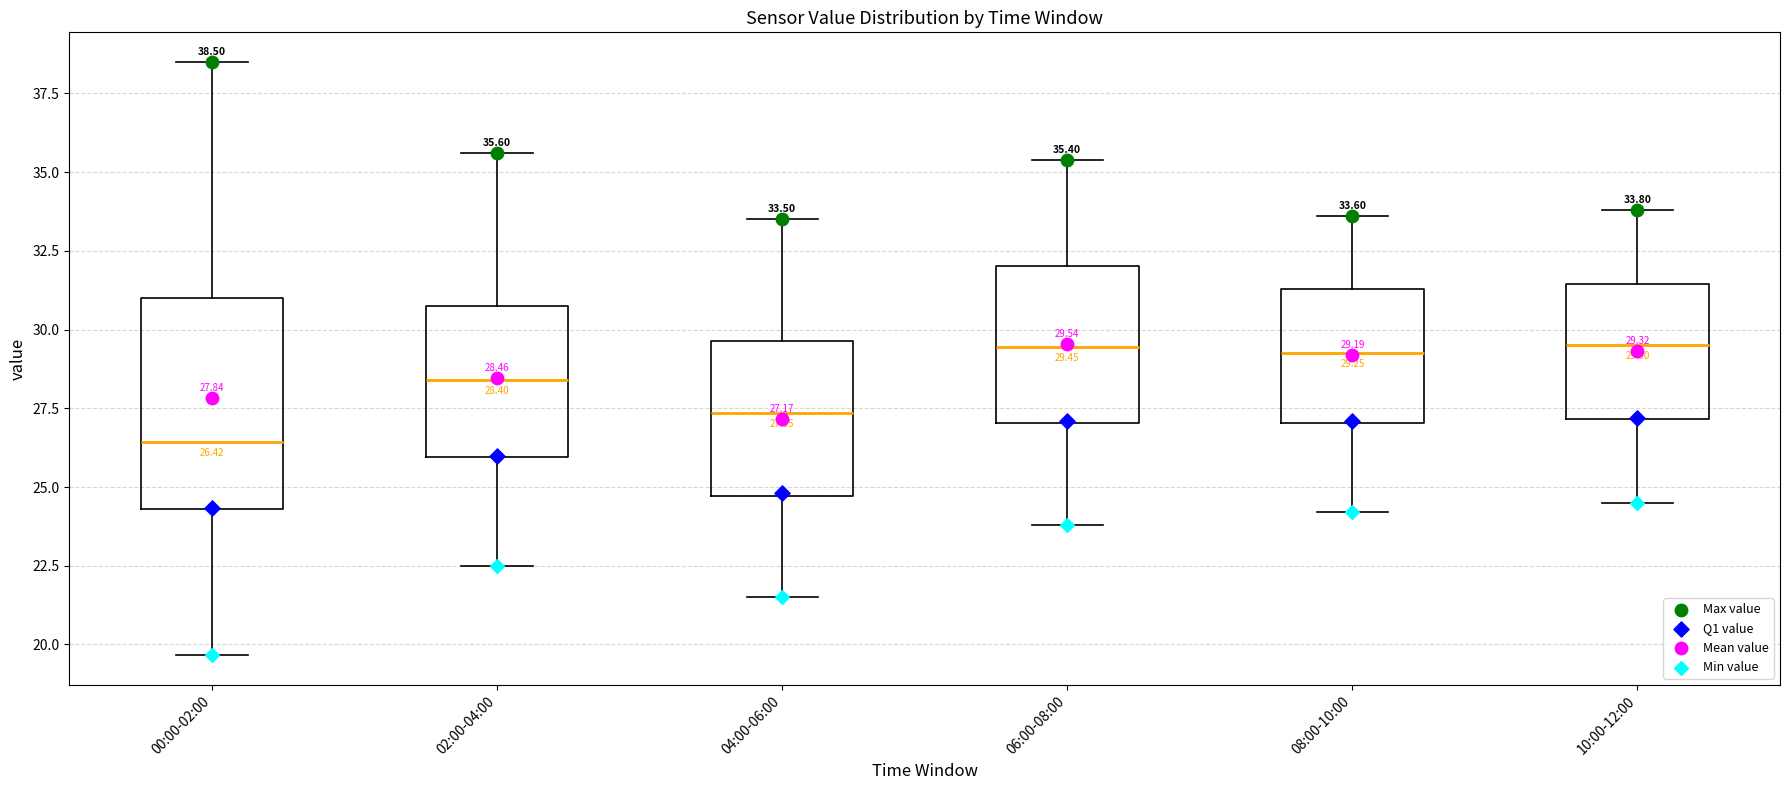

Which box's median line is the lowest?

00:00-02:00